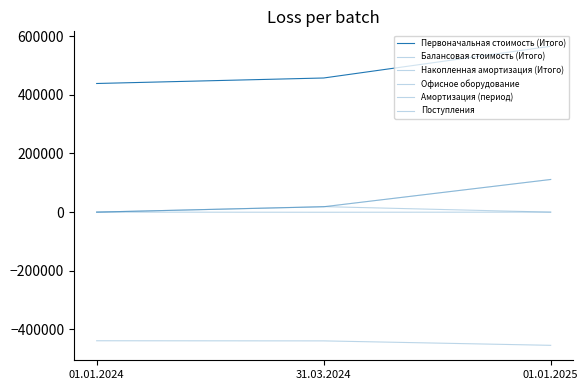

How many lines are shown in the chart?

6